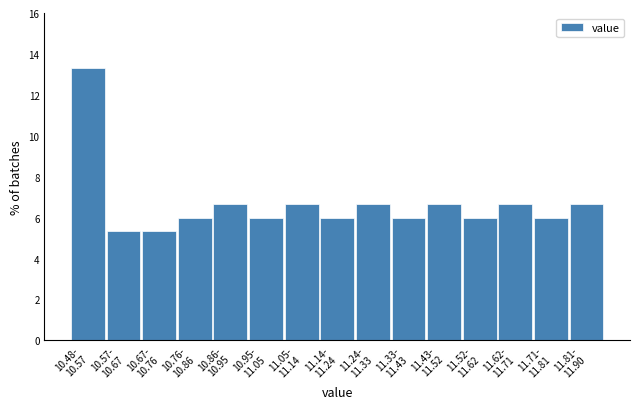

Reading left to right, transcribe all the data shown in this chart.

13.3	5.3	5.3	6.0	6.7	6.0	6.7	6.0	6.7	6.0	6.7	6.0	6.7	6.0	6.7